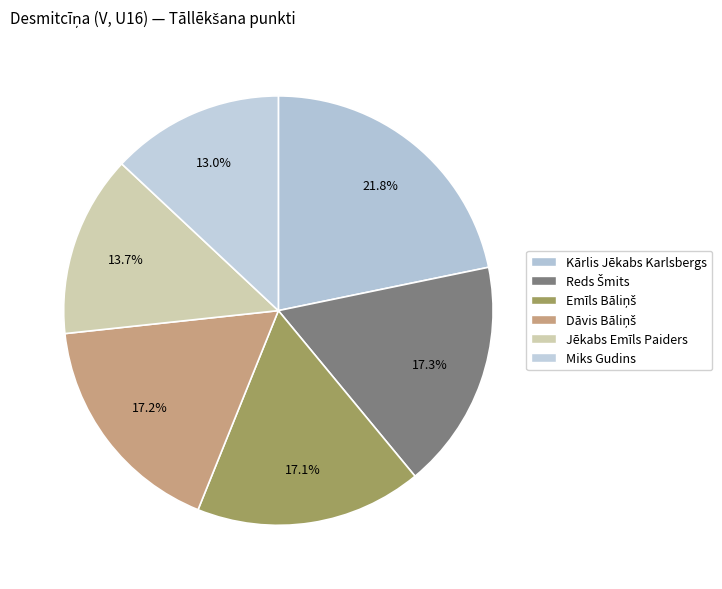

Which slice is the largest?

Kārlis Jēkabs Karlsbergs